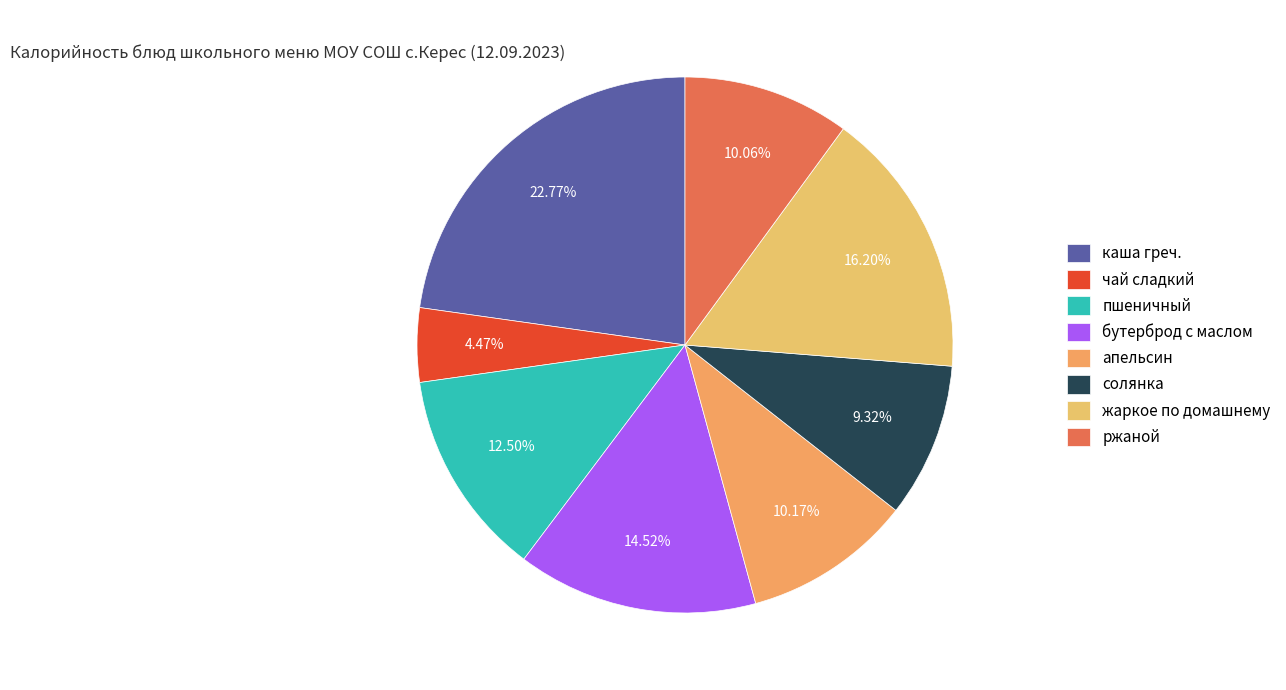

How many slices are in this pie chart?

8